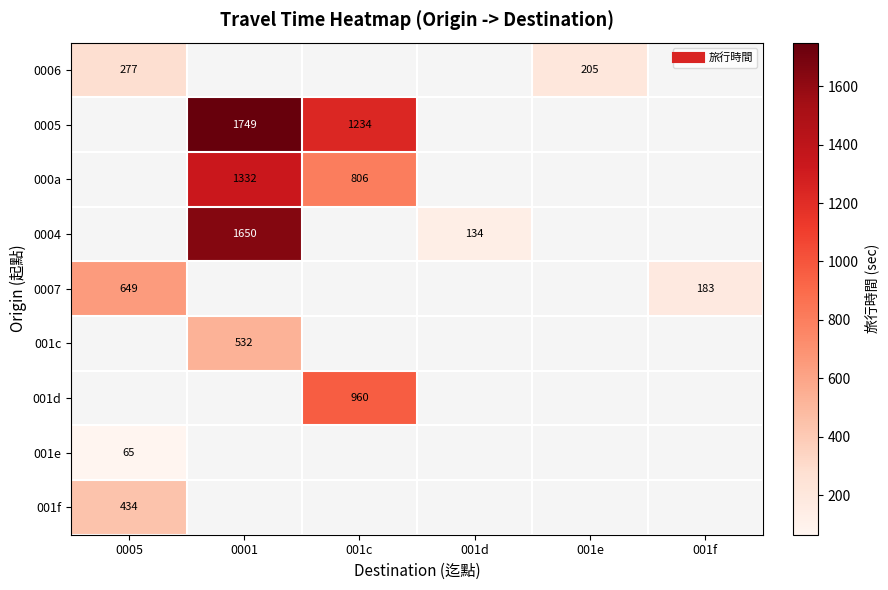

At how many categories does at least one series exceed 1470?

1